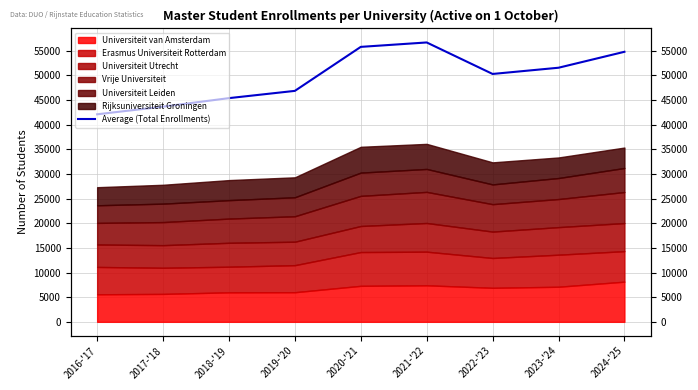

True or false: there are more than 1 points higher than both neighbors.

False